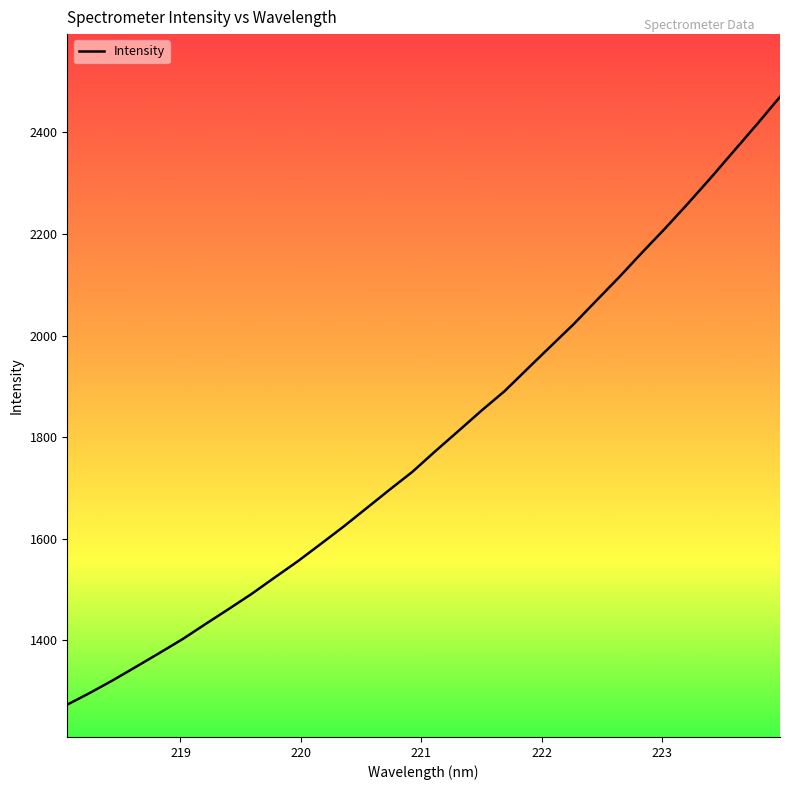

What is the difference between the maximum and minimum values?

1196.3